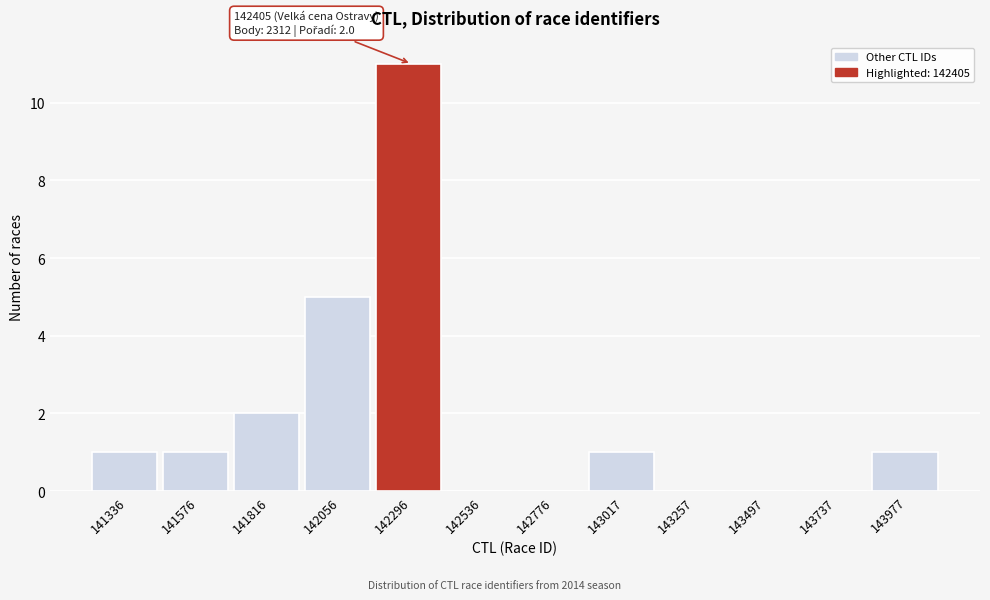

Reading left to right, extract all data points from this chart.

141336=1	141576=1	141816=2	142056=5	142296=11	142536=0	142776=0	143017=1	143257=0	143497=0	143737=0	143977=1